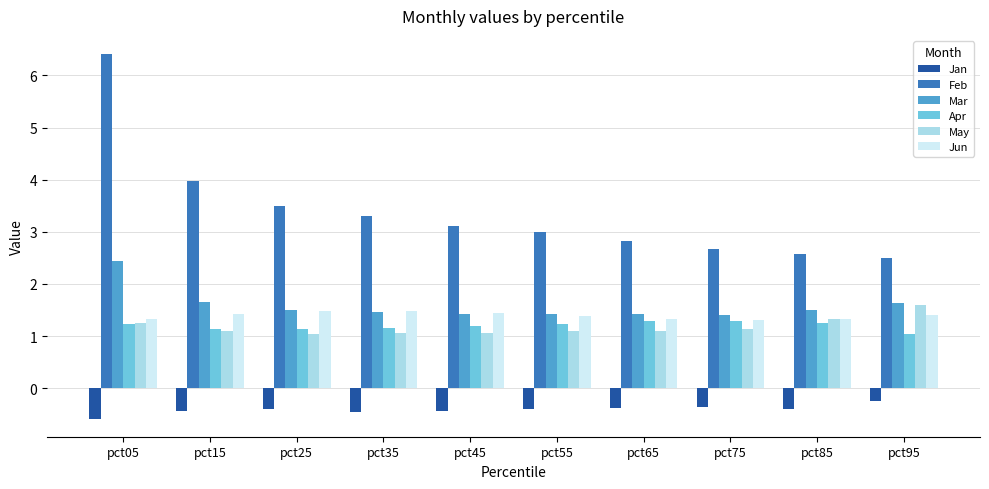

Is the value of Jun at pct45 greater than the value of Feb at pct65?

No